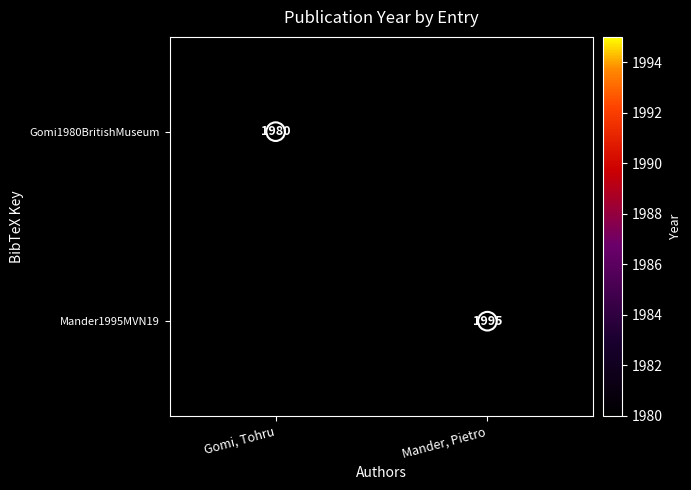

List the series in order of their overall mean, lowest first.

Gomi1980BritishMuseum, Mander1995MVN19